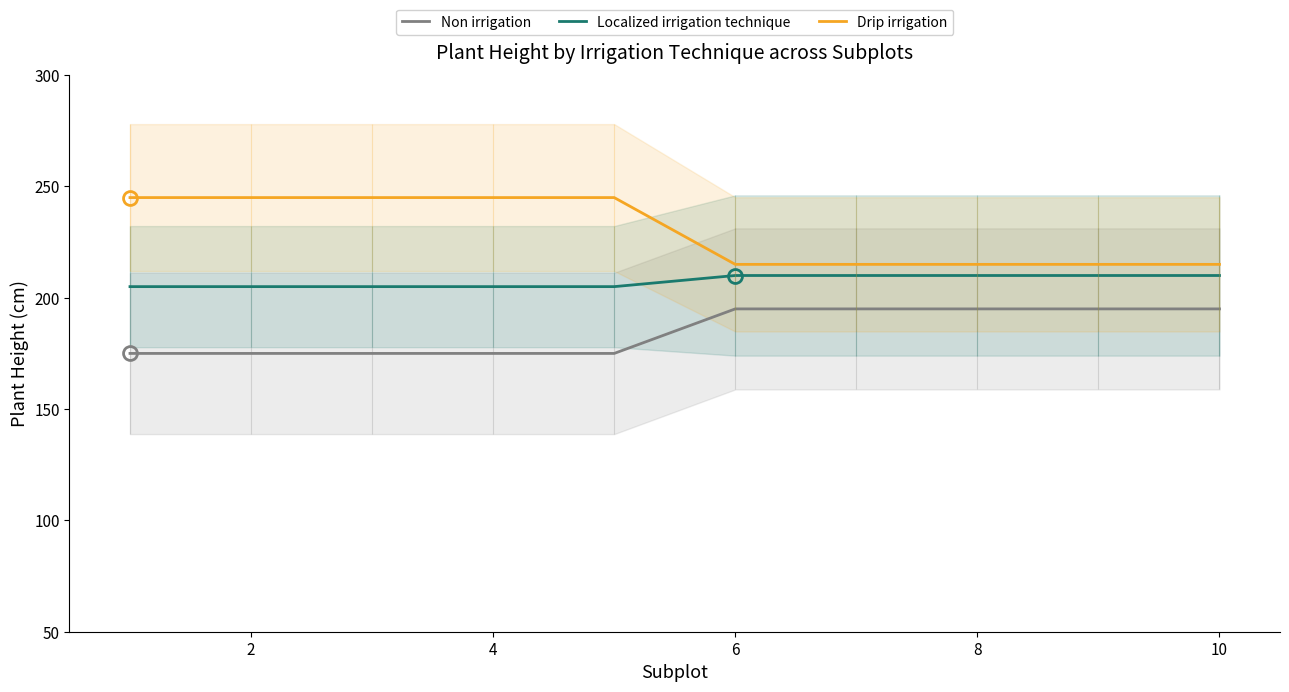

The Drip irrigation series shows 150 at 10. True or false?

False